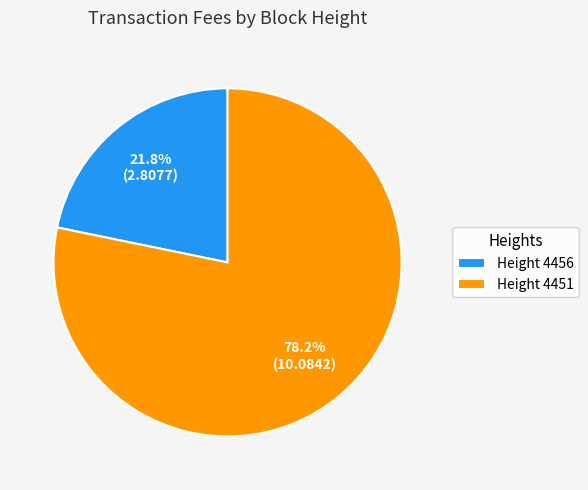

Is there any slice that represents more than half of the pie?

Yes